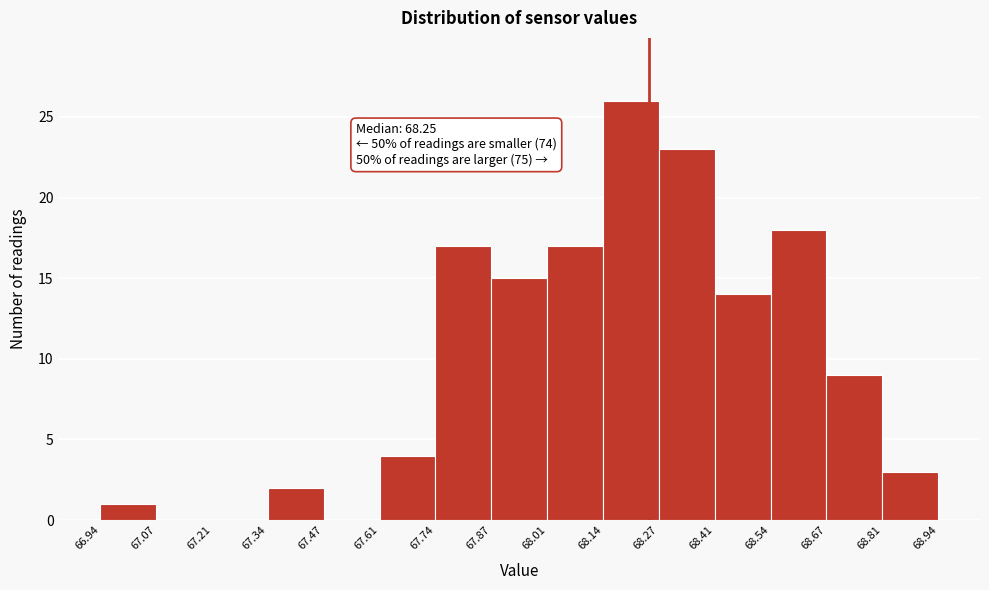

Which range on the x-axis has the tallest bar?

68.14 to 68.27